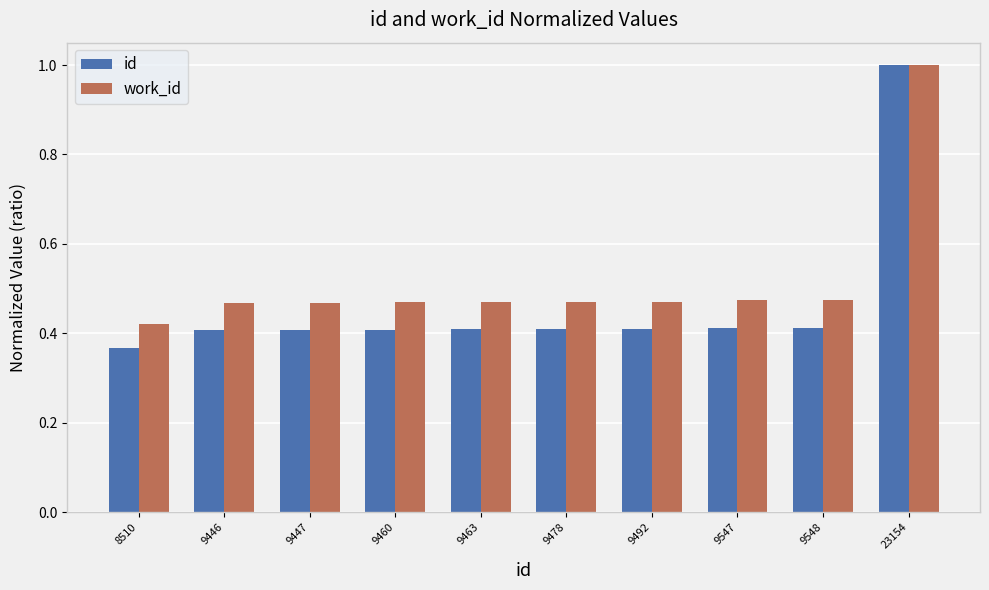

What is the maximum value shown in the chart?

1.0